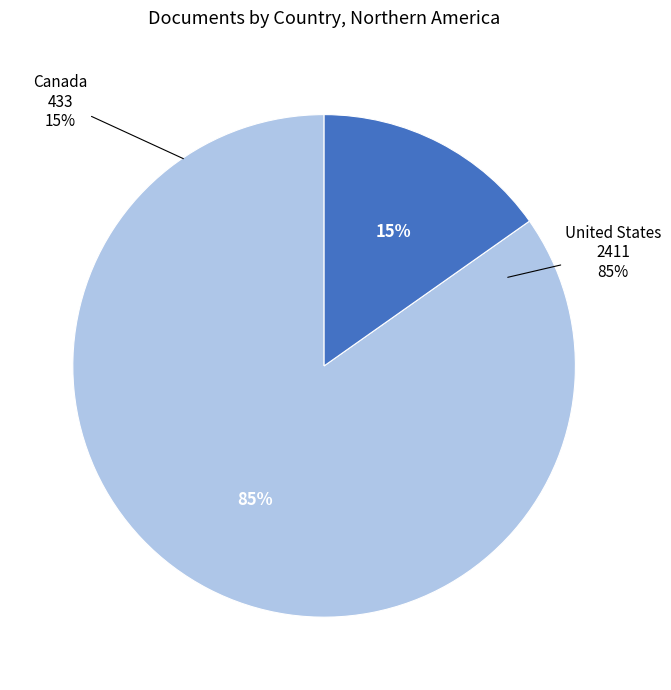

Between Canada and United States, which is larger?

United States